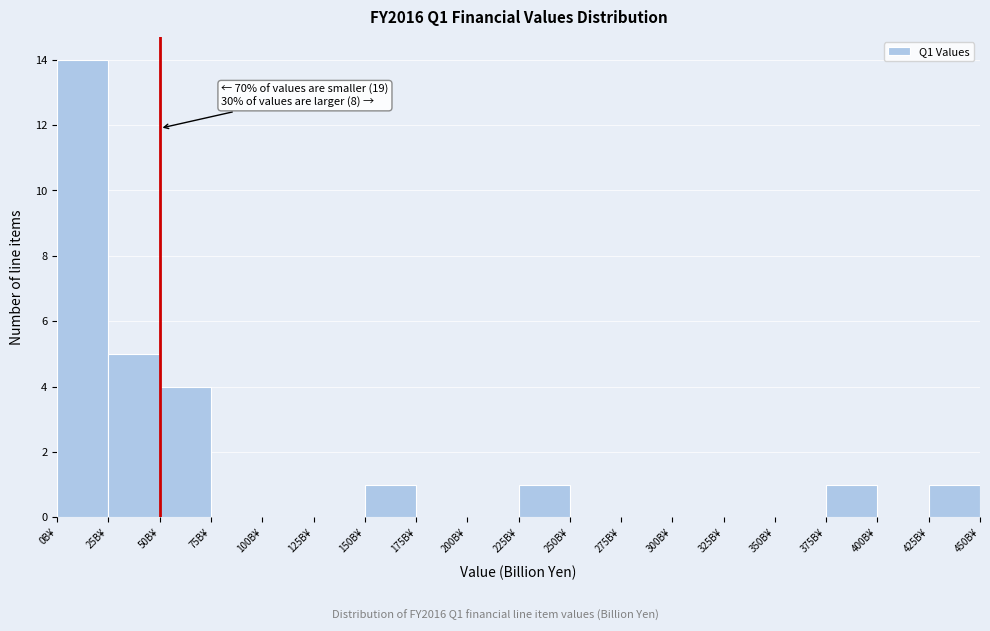

Which range on the x-axis has the tallest bar?

0 to 25